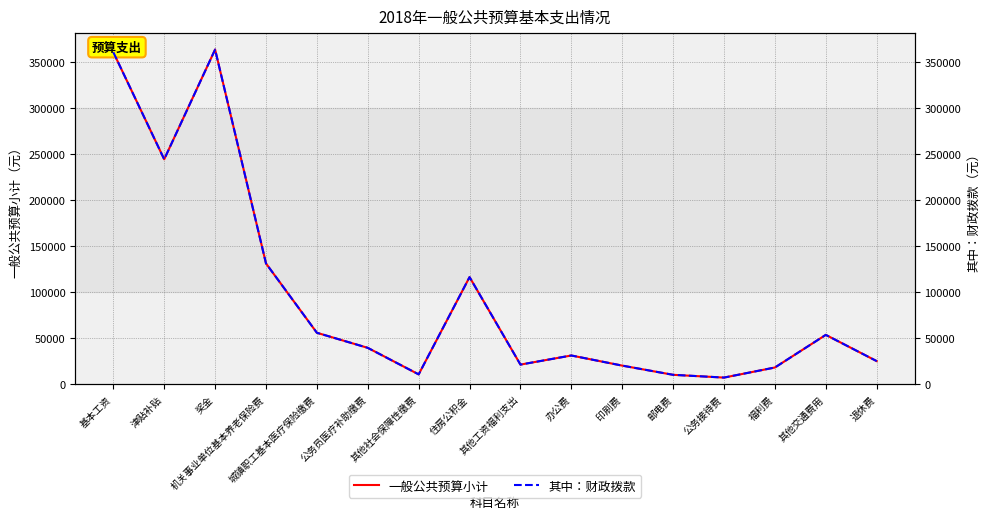

At how many categories does at least one series exceed 275774?

2